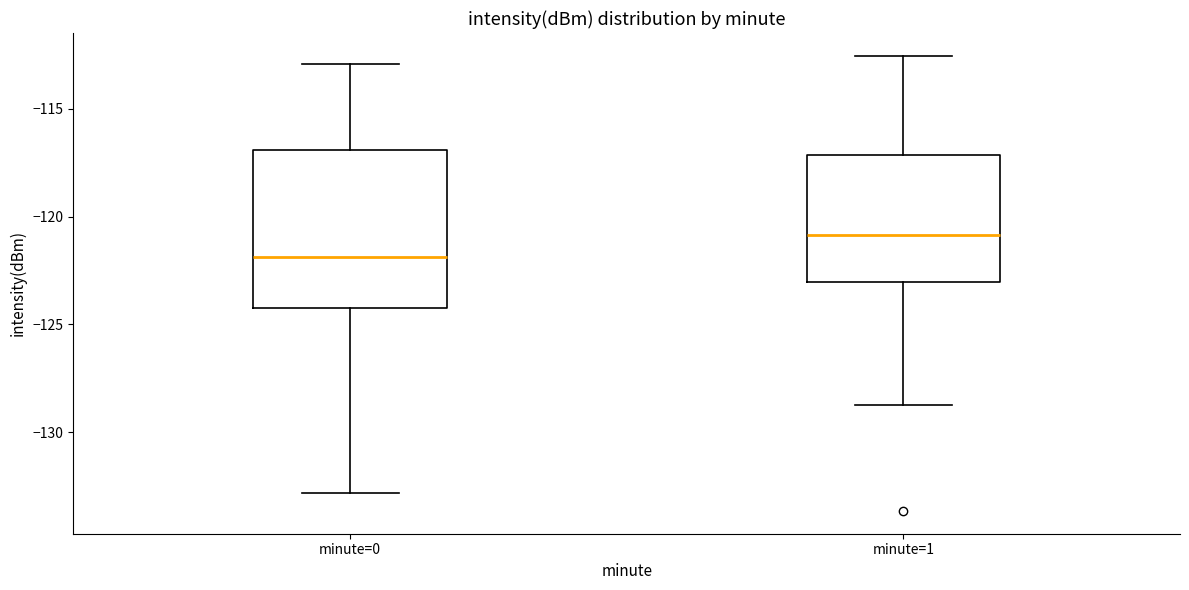

Reading left to right, transcribe this box plot: for each box, give where its median line is, the range the box spans, and where its two whiskers end, as read against the y-axis. The values are not printed on the chart, so give them approximately, as read against the axis.

minute=0: median -122.0, box -124.5 to -117.0, whiskers -133.0 to -113.0
minute=1: median -121.0, box -123.0 to -117.0, whiskers -128.5 to -112.5